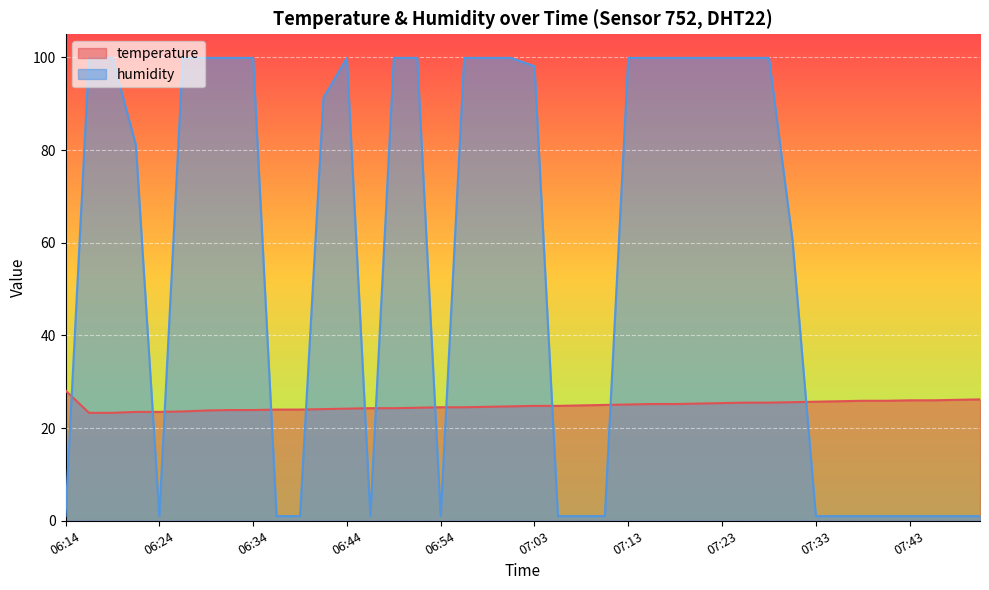

What are all the series names shown in the legend?

temperature, humidity